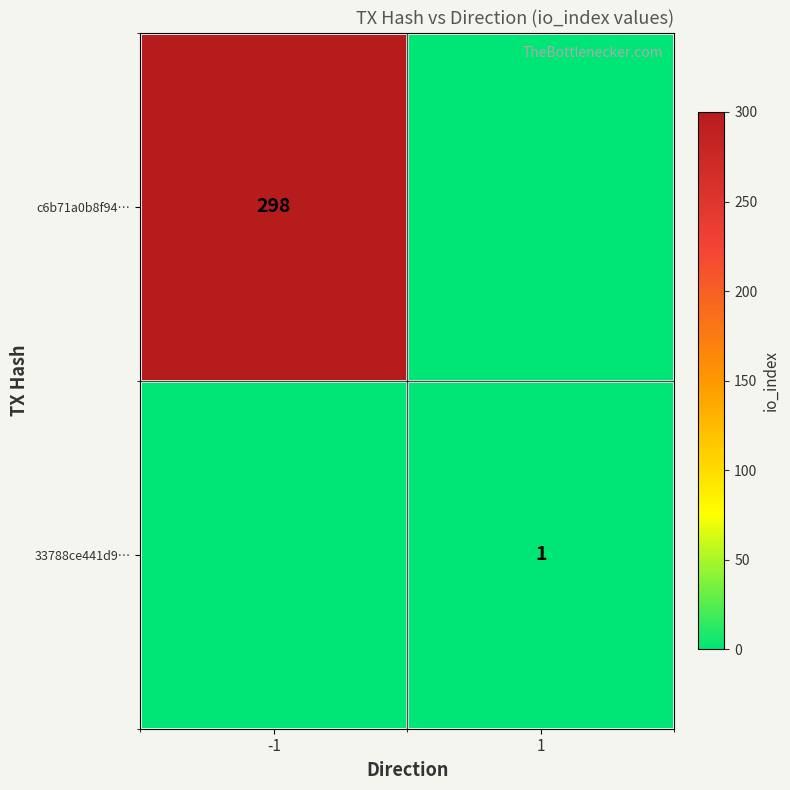

True or false: c6b71a0b8f94… has a value of 298 at -1.

True